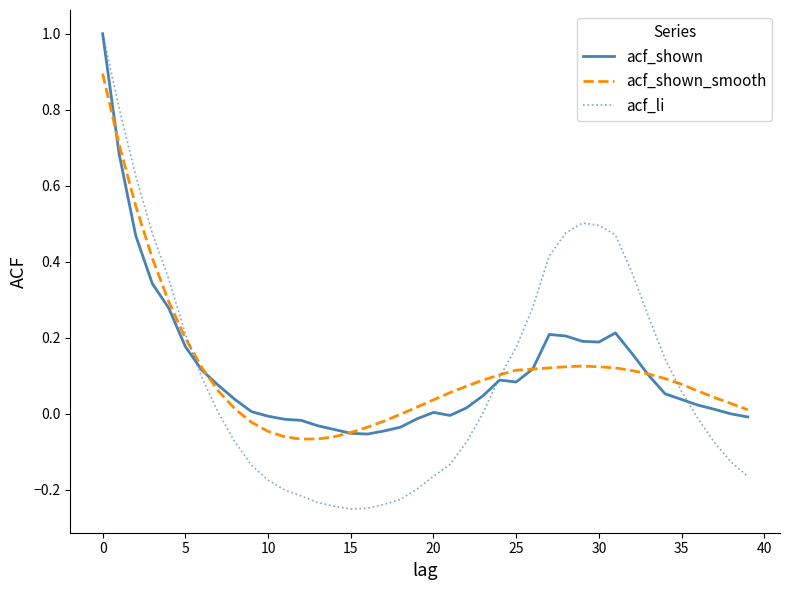

Which series has the largest range (max minus min)?

acf_li